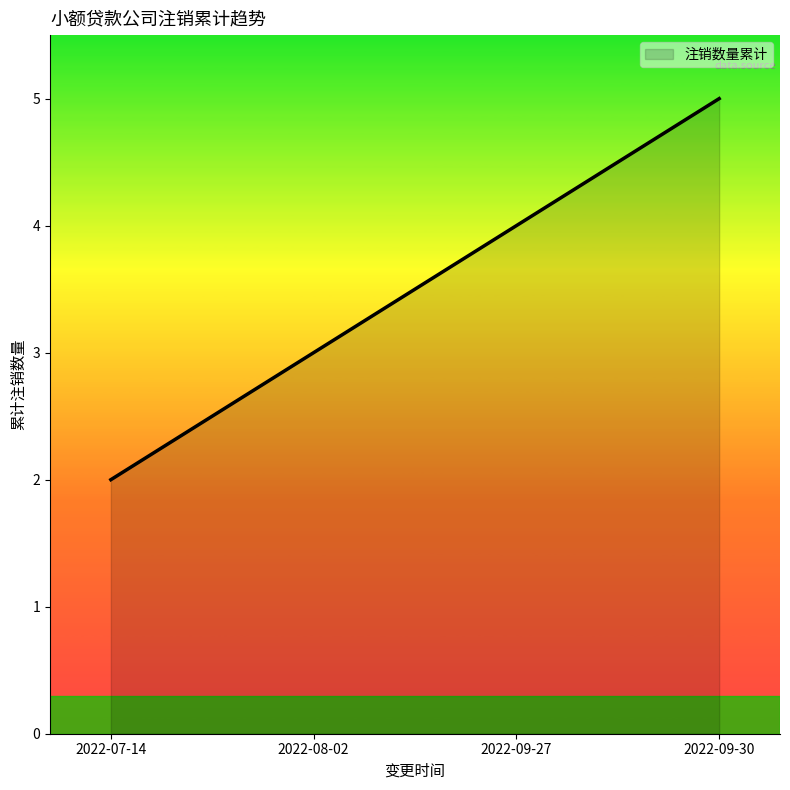

Which category has the lowest value across all series?

2022-07-14